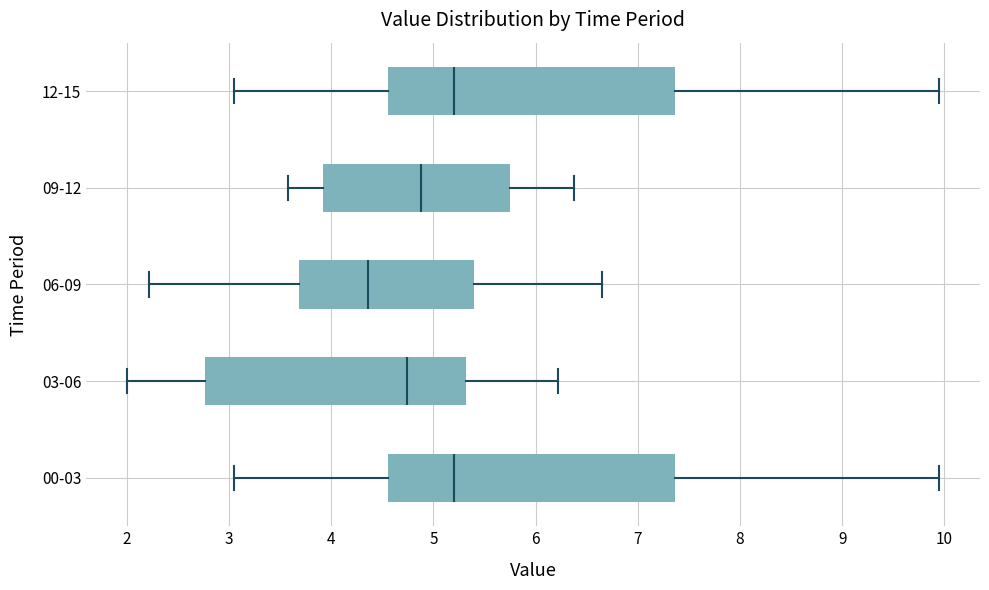

Reading bottom to top, transcribe this box plot: for each box, give where its median line is, the range the box spans, and where its two whiskers end, as read against the x-axis. The values are not printed on the chart, so give them approximately, as read against the axis.

00-03: median 5.2, box 4.6 to 7.4, whiskers 3.1 to 10.0
03-06: median 4.7, box 2.8 to 5.3, whiskers 2.0 to 6.2
06-09: median 4.4, box 3.7 to 5.4, whiskers 2.2 to 6.7
09-12: median 4.9, box 3.9 to 5.8, whiskers 3.6 to 6.4
12-15: median 5.2, box 4.6 to 7.4, whiskers 3.1 to 10.0